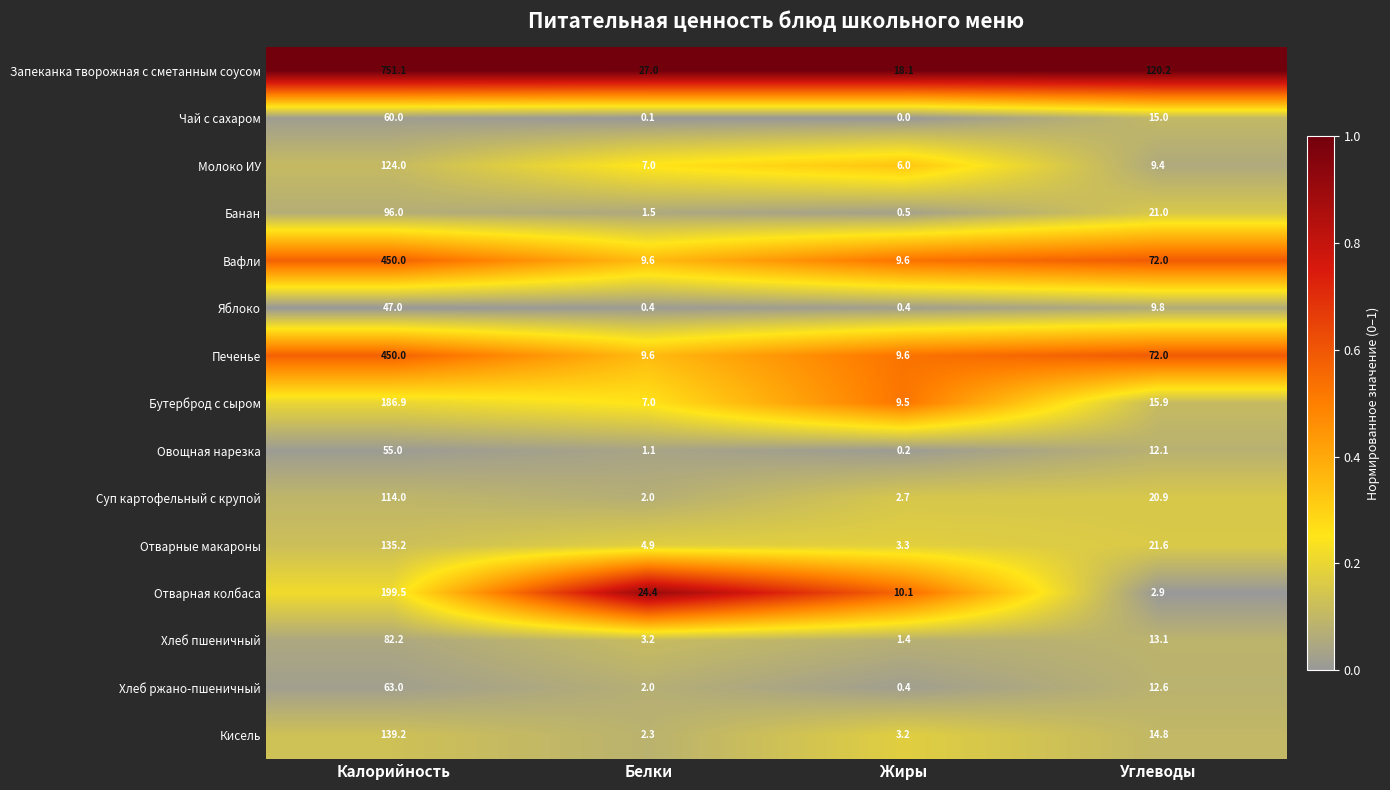

What is the difference between the maximum and minimum values in the Банан series?

95.5